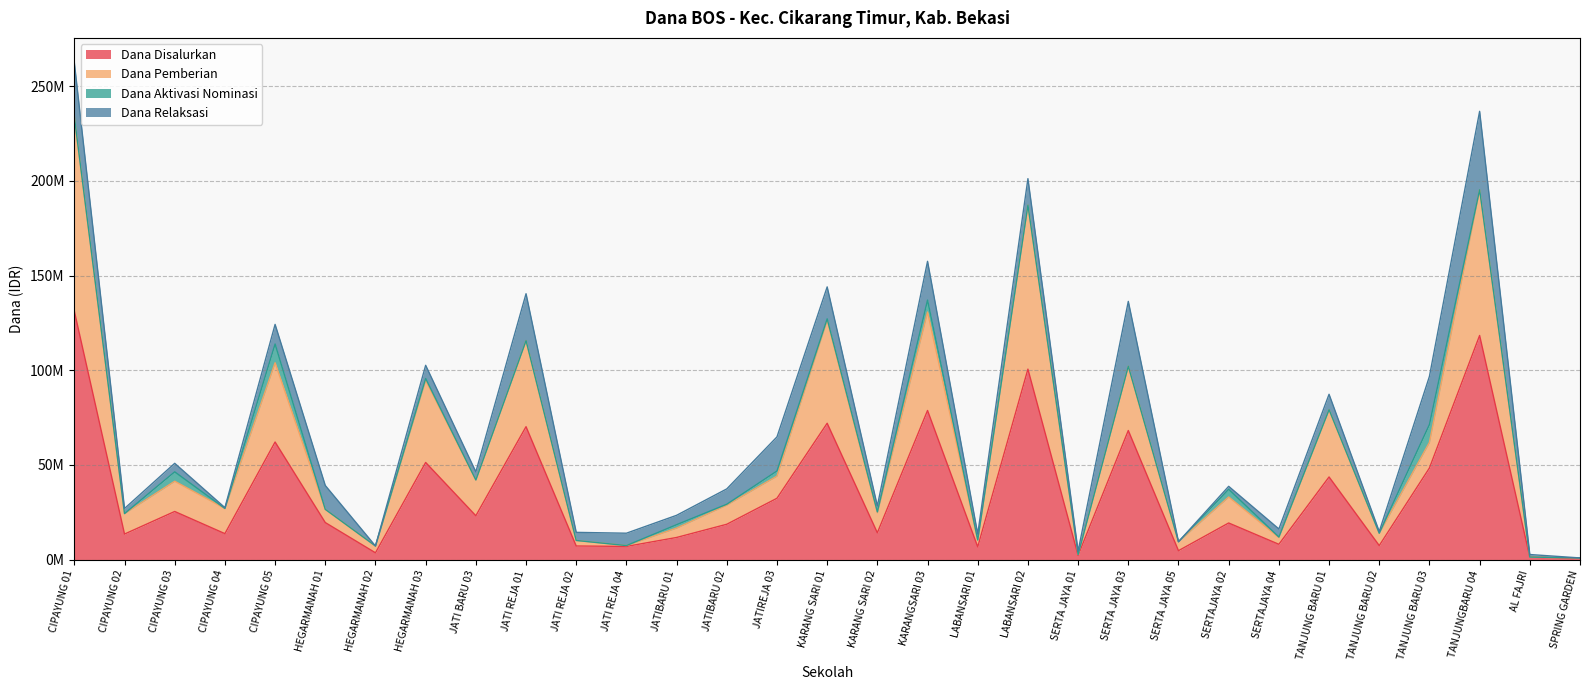

True or false: Dana Pemberian and Dana Disalurkan cross at least once.

False